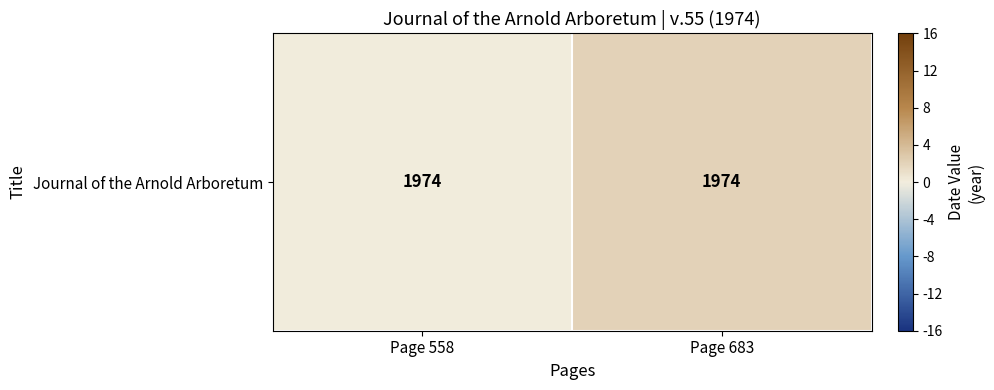

How many values are between 0 and 2?

2